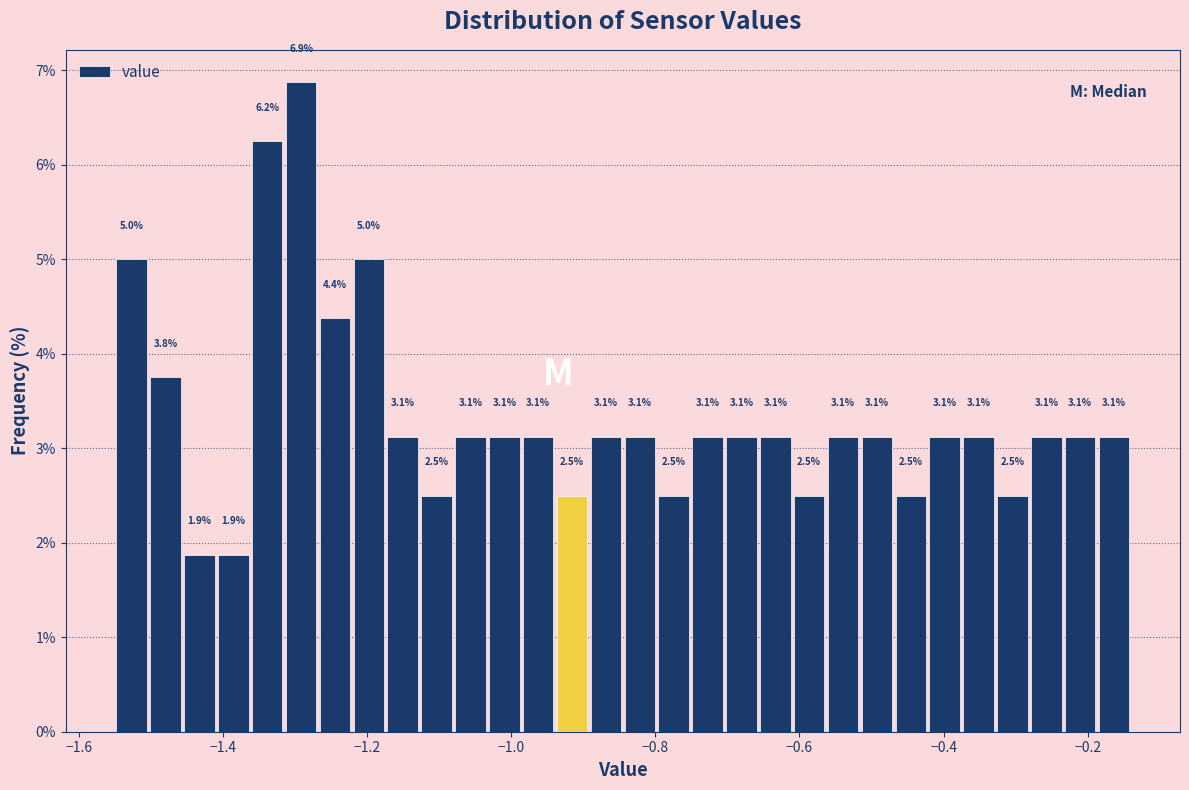

Around what value on the x-axis is the tallest bar? Give the approximate position of its centre, as read against the axis.

-1.30